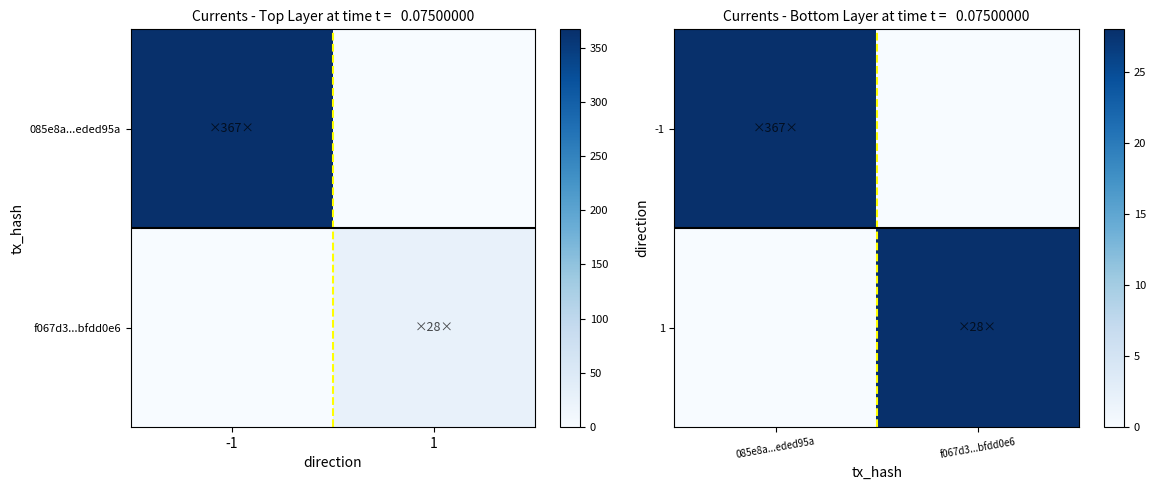

At how many categories does at least one series exceed 71?

1